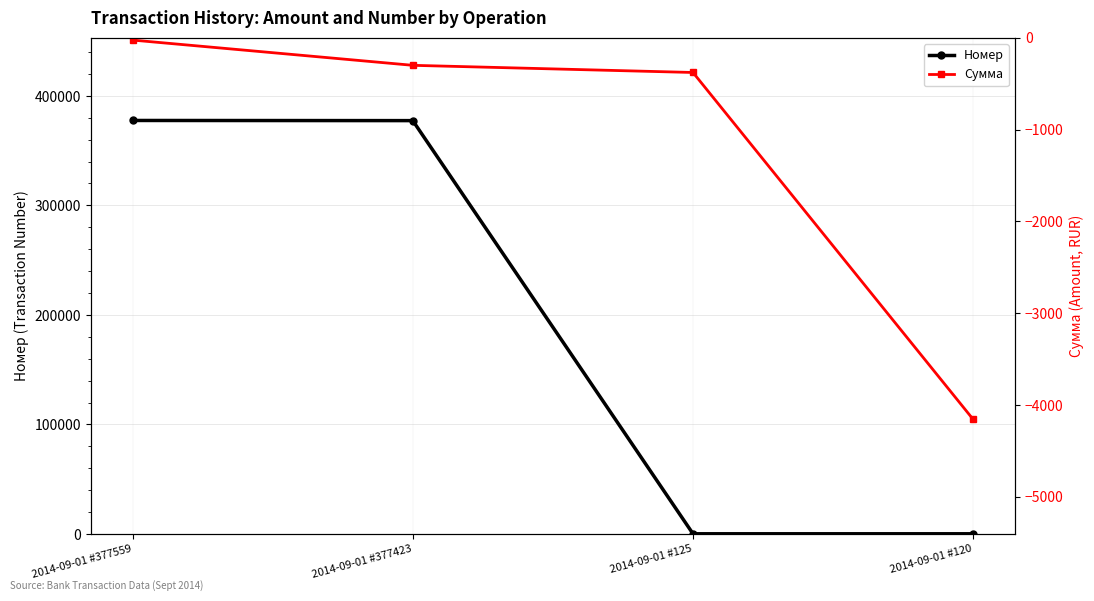

How many data points does each series have?

4